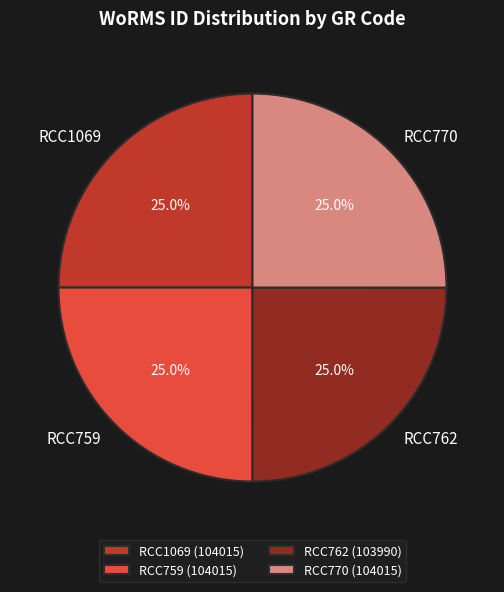

To the nearest percent, what is the average slice percentage?

25%